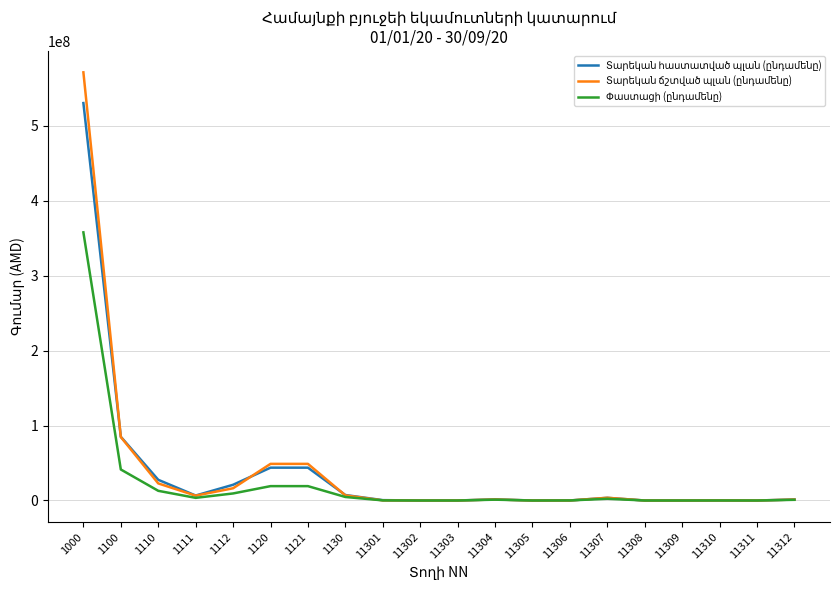

At which category is the sum across all series the highest?

1000